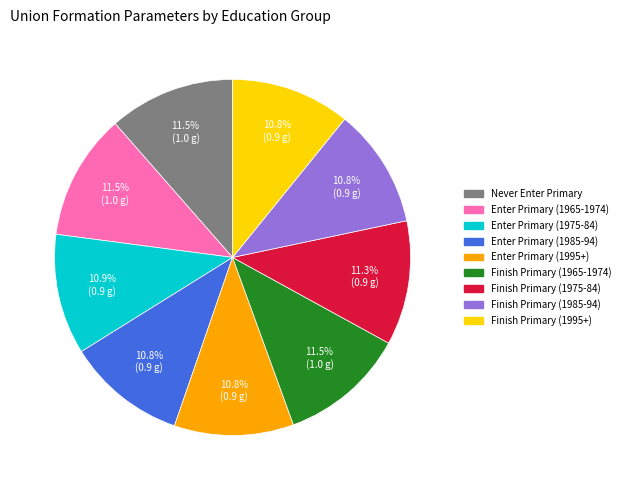

To the nearest percent, what is the combined percentage of Enter Primary (1985-94) and Finish Primary (1975-84)?

22%